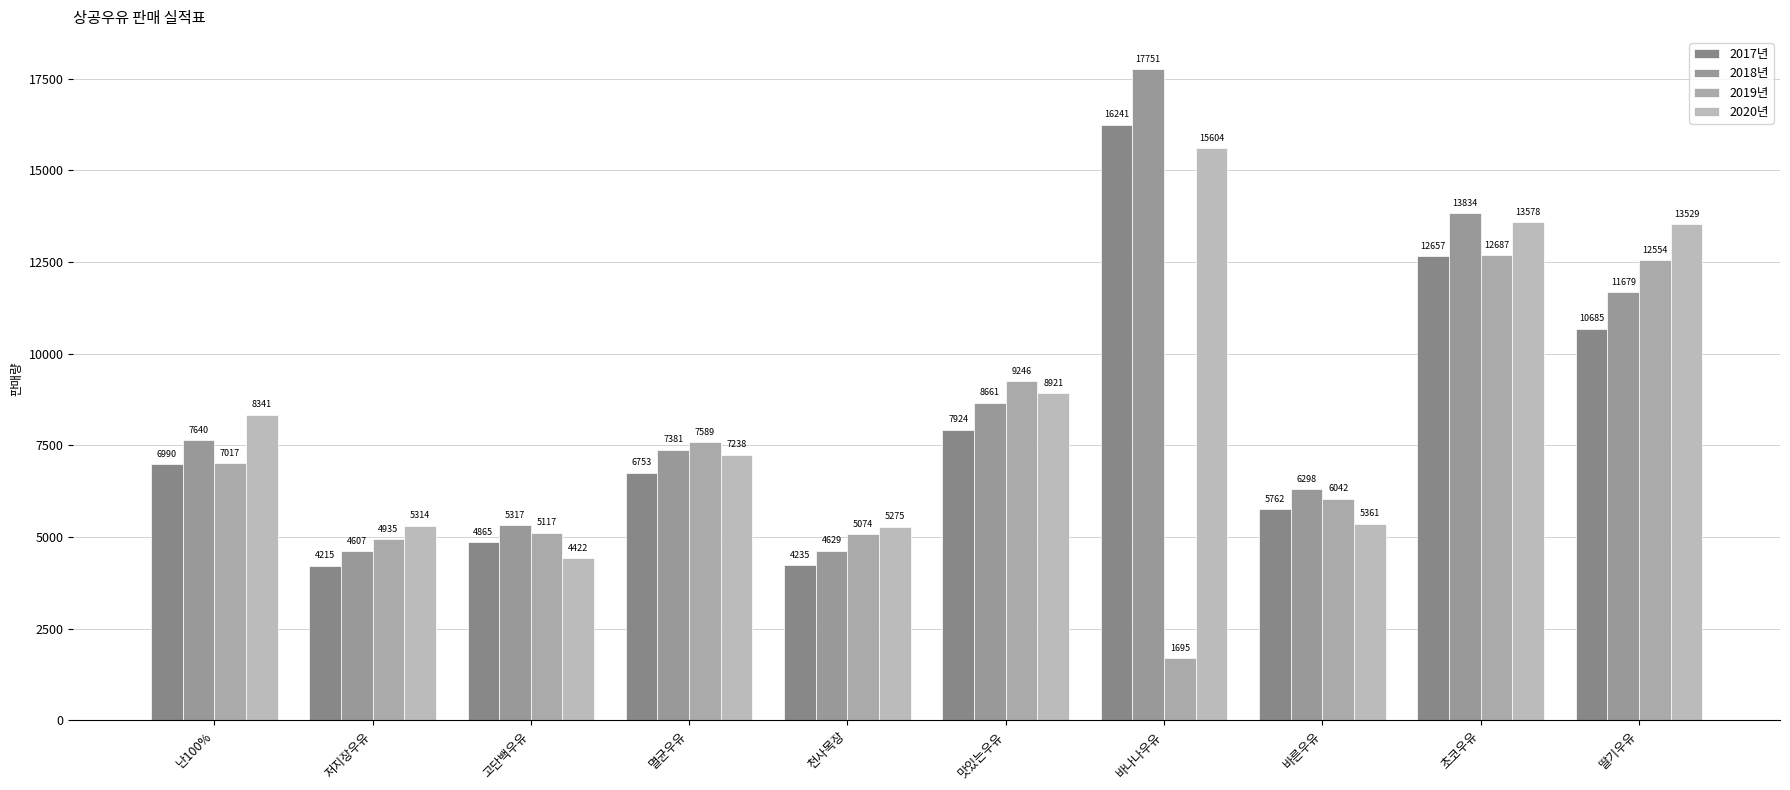

What is the label of the 8th bar from the left?

바른우유